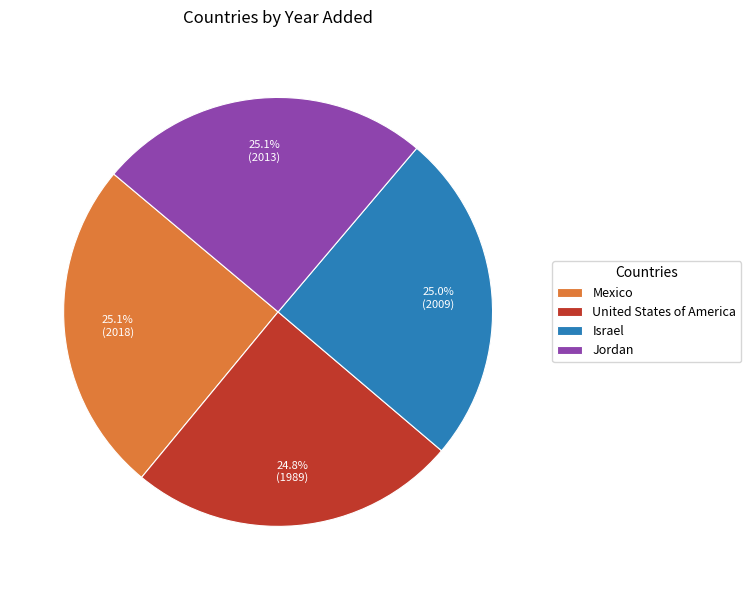

What percentage is the United States of America slice, to the nearest percent?

25%